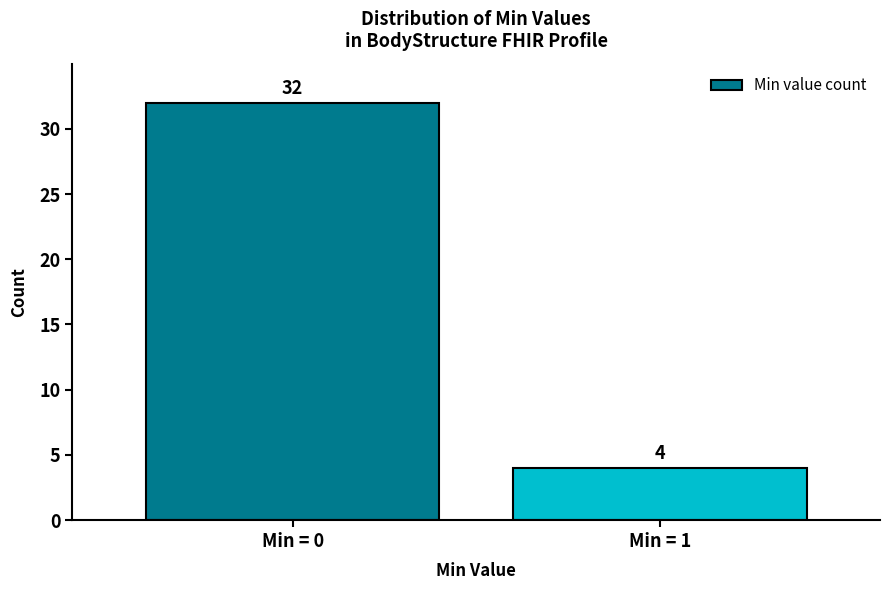

Reading left to right, what are all the values shown in this chart?

Min = 0=32	Min = 1=4